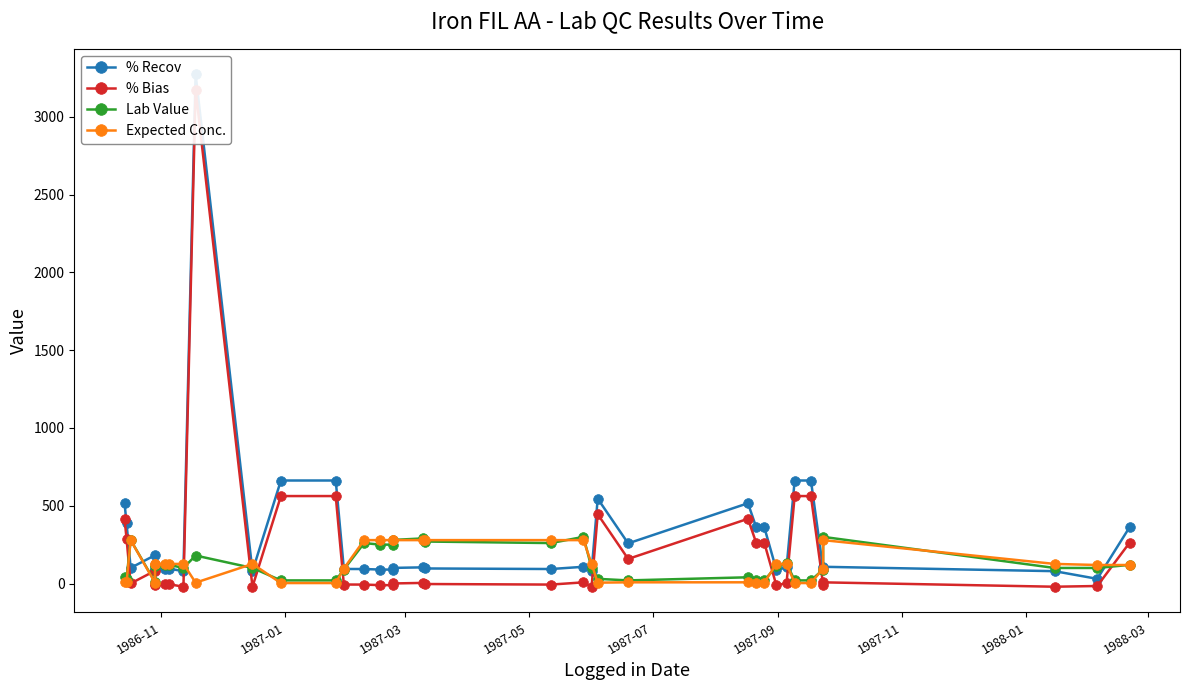

Which category has the highest value in the Expected Conc. series?

1987-03